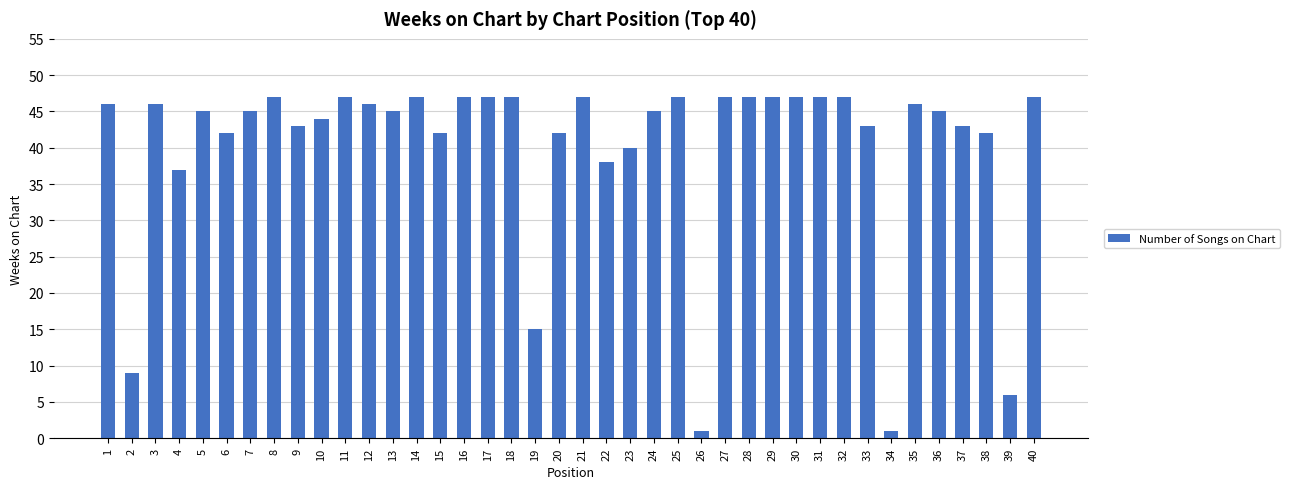

What is the value of the 22nd bar from the left?

38